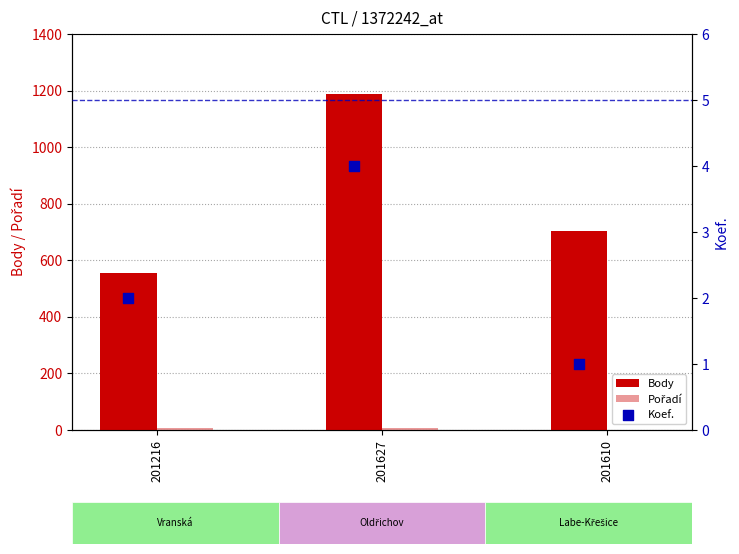

Which series contains the highest Y value?

Body